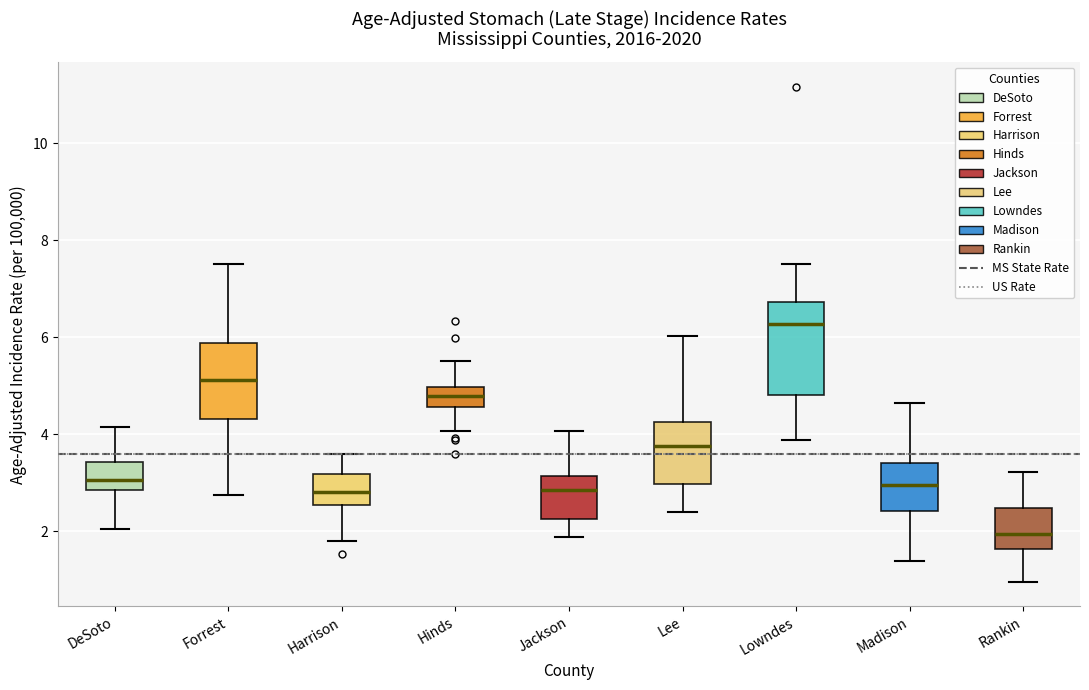

Where is the lower edge of the box for Madison on the y-axis? The values are not printed on the chart, so give them approximately, as read against the axis.

2.4